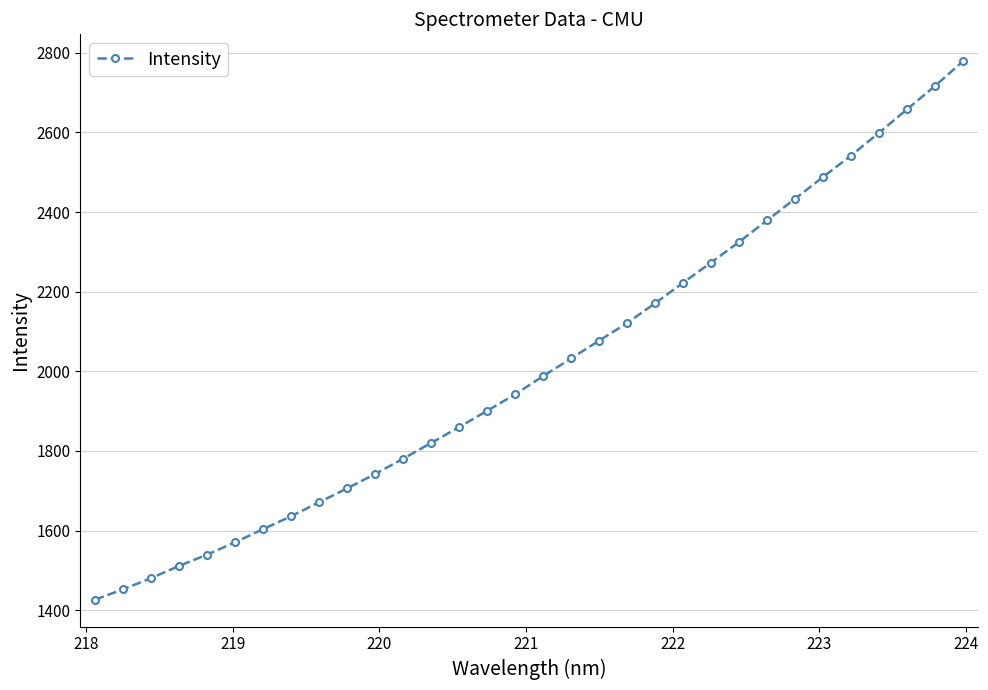

What is the maximum value shown in the chart?

2778.7